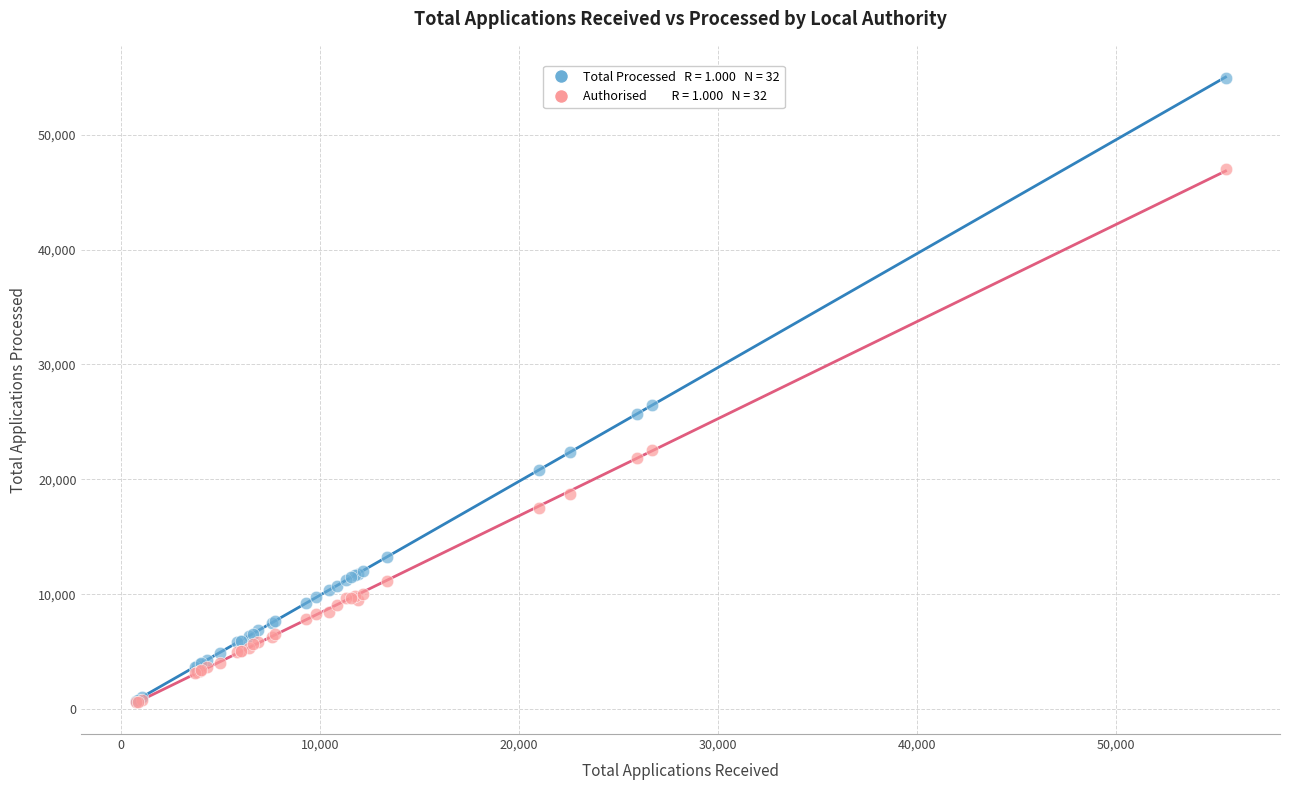

Across all series, what Y value is closest to 27780?

26485